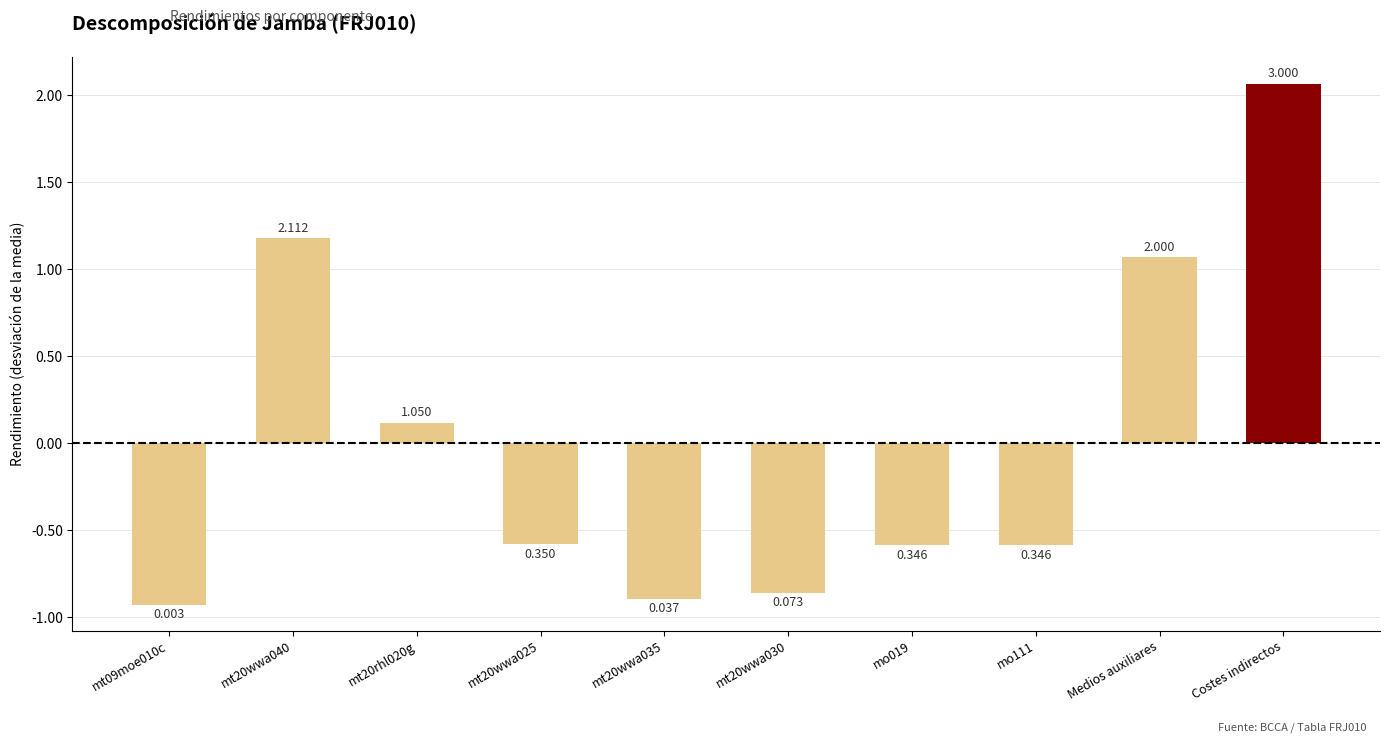

What is the change in value from mt20wwa040 to mt20wwa030?

-2.0